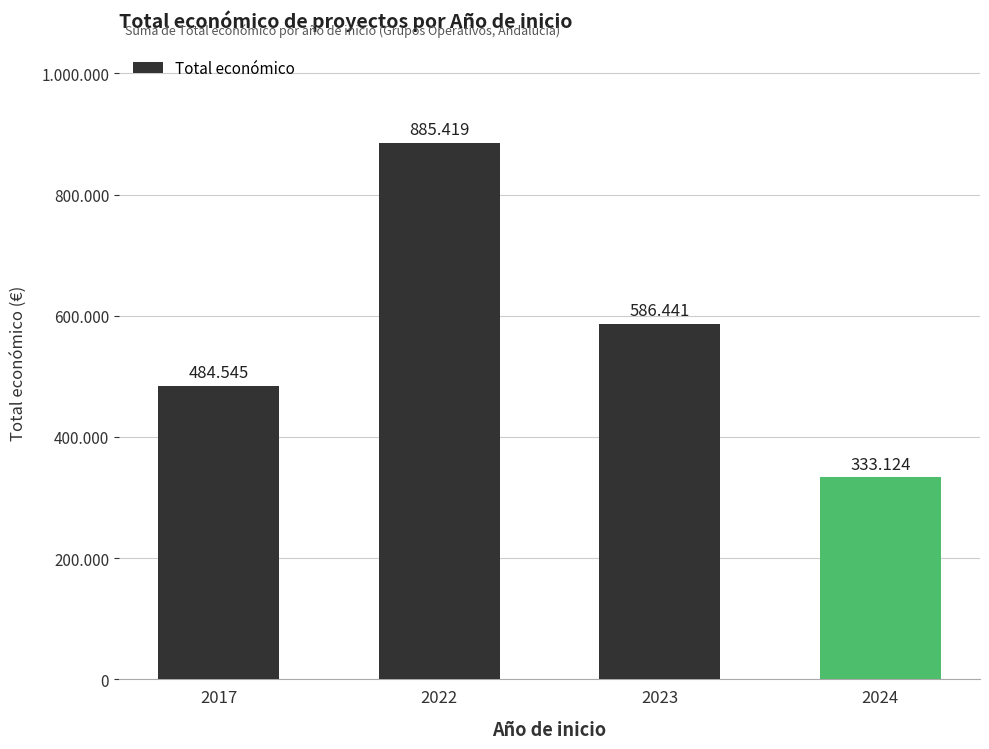

Rank the categories by value from highest to lowest.

2022, 2023, 2017, 2024